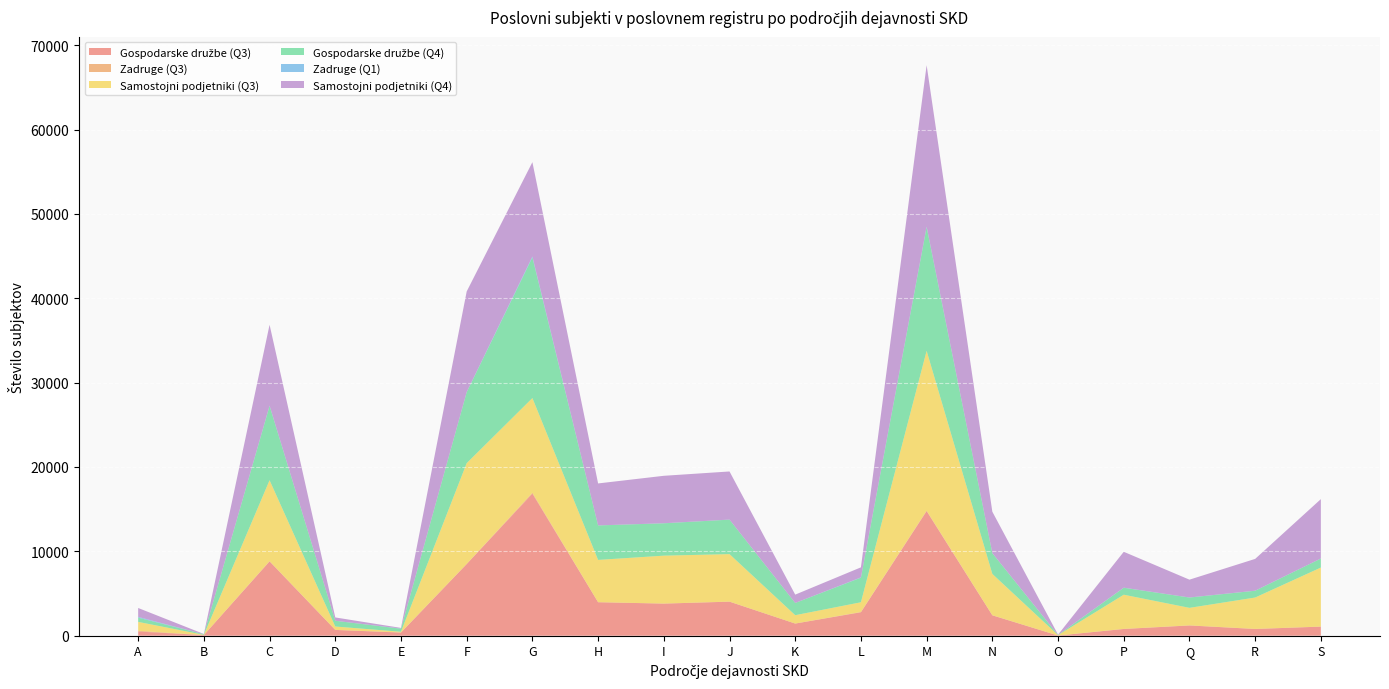

Reading left to right, extract all data points from this chart.

Gospodarske družbe (Q3): 496	74	8803	687	370	8492	16836	3969	3805	4034	1439	2779	14764	2414	20	796	1214	798	1075
Zadruge (Q3): 92	1	38	3	22	17	115	5	8	10	4	35	57	15	5	14	10	9	10
Samostojni podjetniki (Q3): 1053	28	9589	402	77	11943	11218	5012	5677	5627	990	1151	18946	4897	43	4050	2080	3720	6994
Gospodarske družbe (Q4): 498	72	8807	679	360	8416	16666	4084	3835	4086	1449	2914	14665	2457	18	823	1221	803	1068
Zadruge (Q1): 92	1	38	3	22	17	115	5	8	10	4	35	57	15	5	14	10	9	10
Samostojni podjetniki (Q4): 1056	31	9580	393	76	11918	11178	4975	5622	5702	985	1191	19131	4901	35	4251	2110	3767	7034